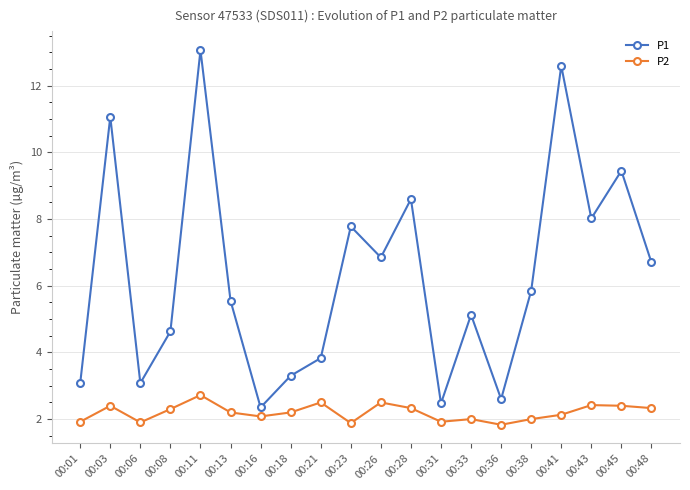

True or false: P1 has a value of 1.9 at 00:21.

False